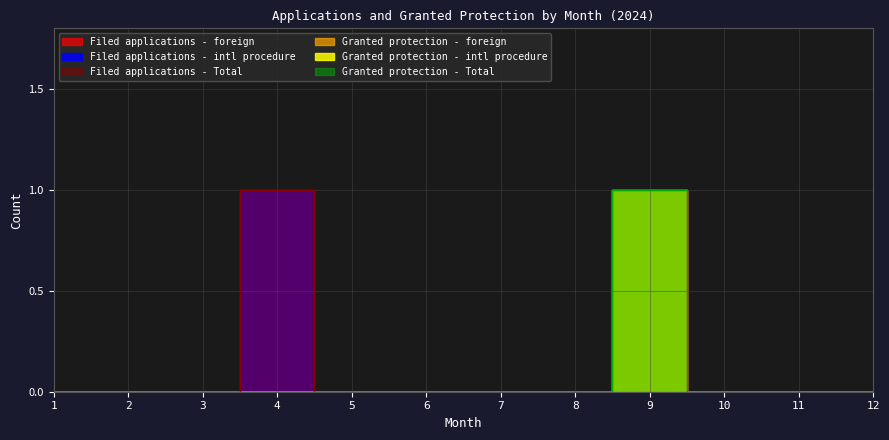

Reading left to right, extract all data points from this chart.

Filed applications - foreign: 1=0	2=0	3=0	4=1	5=0	6=0	7=0	8=0	9=1	10=0	11=0	12=0
Filed applications - intl procedure: 1=0	2=0	3=0	4=1	5=0	6=0	7=0	8=0	9=1	10=0	11=0	12=0
Filed applications - Total: 1=0	2=0	3=0	4=1	5=0	6=0	7=0	8=0	9=1	10=0	11=0	12=0
Granted protection - foreign: 1=0	2=0	3=0	4=0	5=0	6=0	7=0	8=0	9=1	10=0	11=0	12=0
Granted protection - intl procedure: 1=0	2=0	3=0	4=0	5=0	6=0	7=0	8=0	9=1	10=0	11=0	12=0
Granted protection - Total: 1=0	2=0	3=0	4=0	5=0	6=0	7=0	8=0	9=1	10=0	11=0	12=0